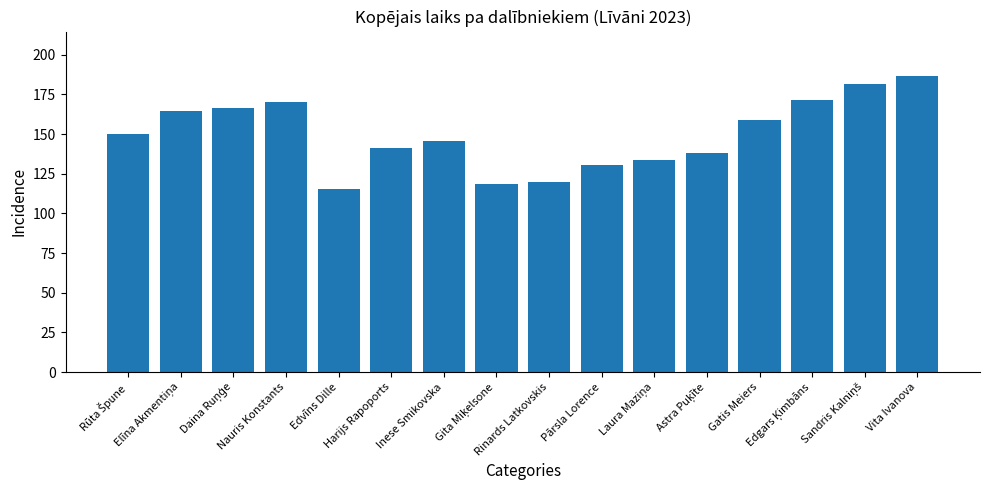

What is the maximum value shown in the chart?

186.6